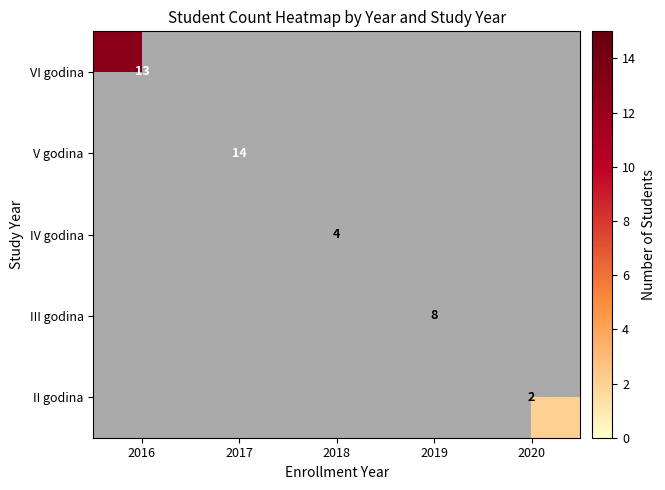

The III godina series shows 5 at 2019. True or false?

False